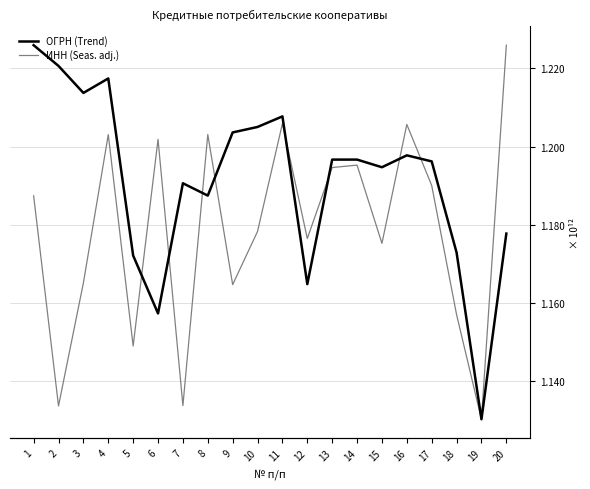

Which series has the largest total across all categories?

ОГРН (Trend)